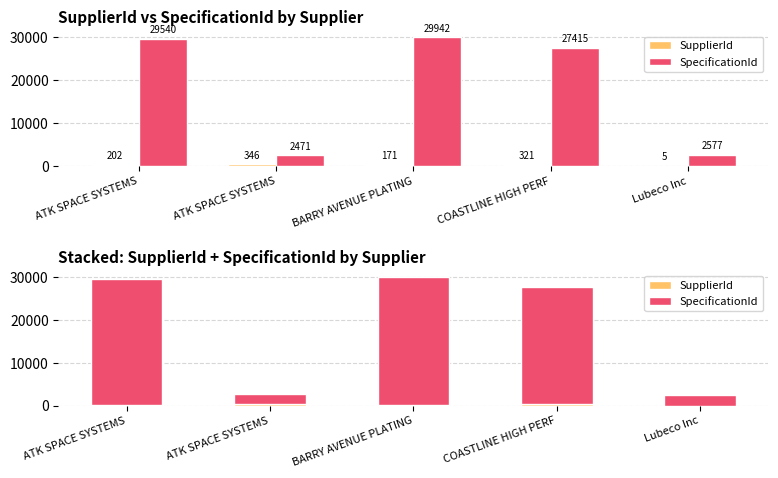

True or false: SupplierId has a value of 202 at ATK SPACE SYSTEMS.

True